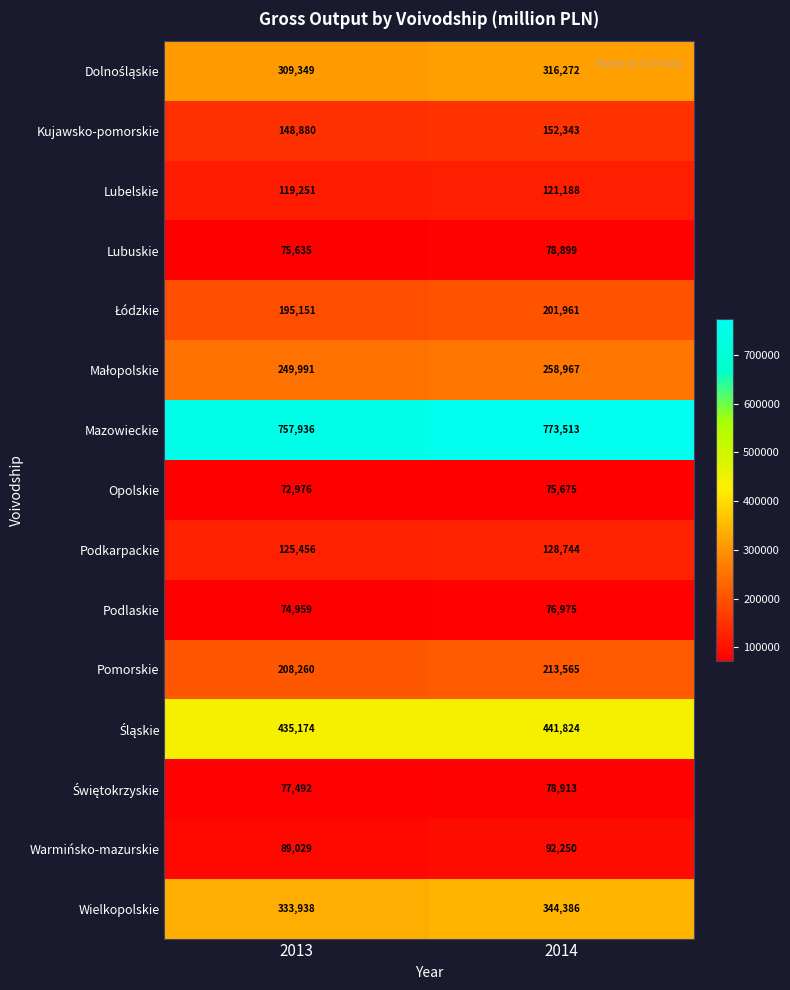

What is the spread (max minus min) of values at 2013?

684960